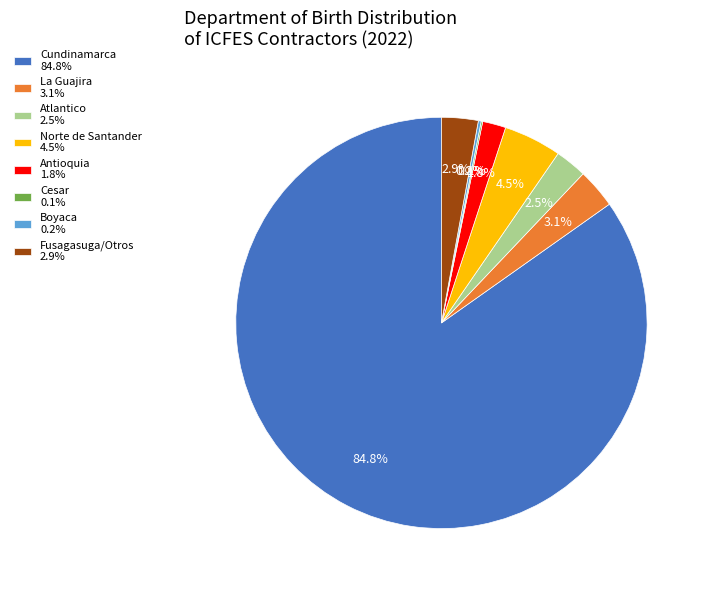

Which slice is the largest?

Cundinamarca 84.8%